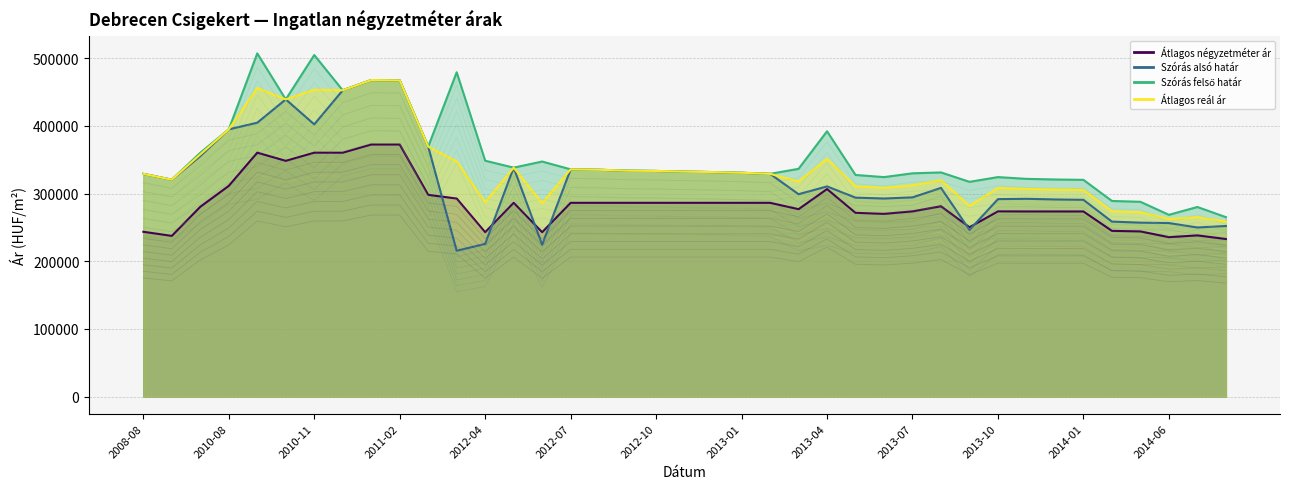

Is the value of Szórás felső határ at 2010-01 greater than the value of Szórás alsó határ at 2013-09?

Yes